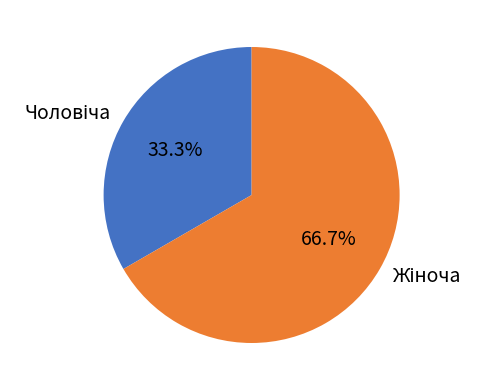

Does any single category account for the majority?

Yes